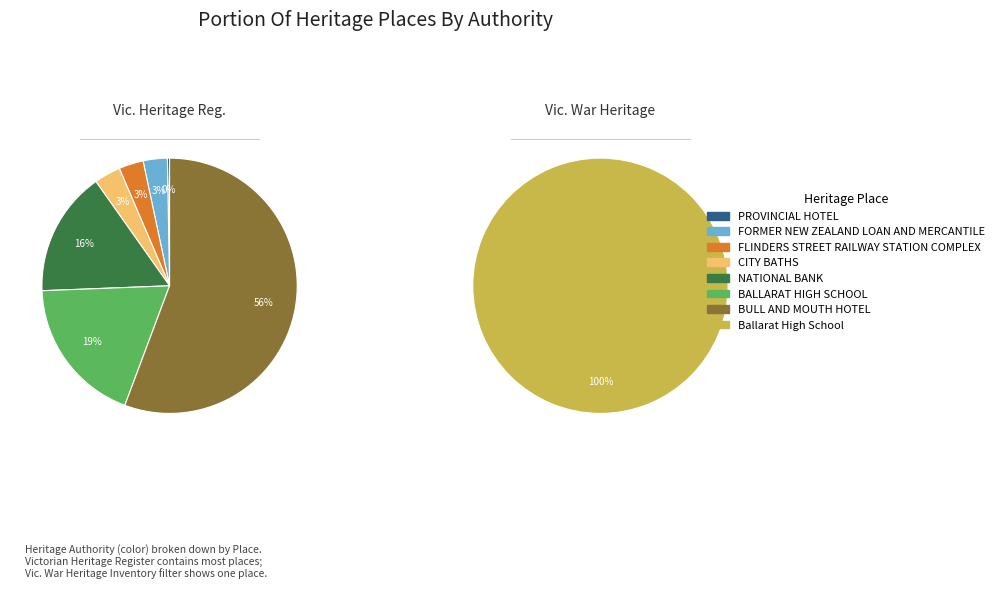

What is the ratio of the value at NATIONAL BANK to the value at BULL AND MOUTH HOTEL?

0.3